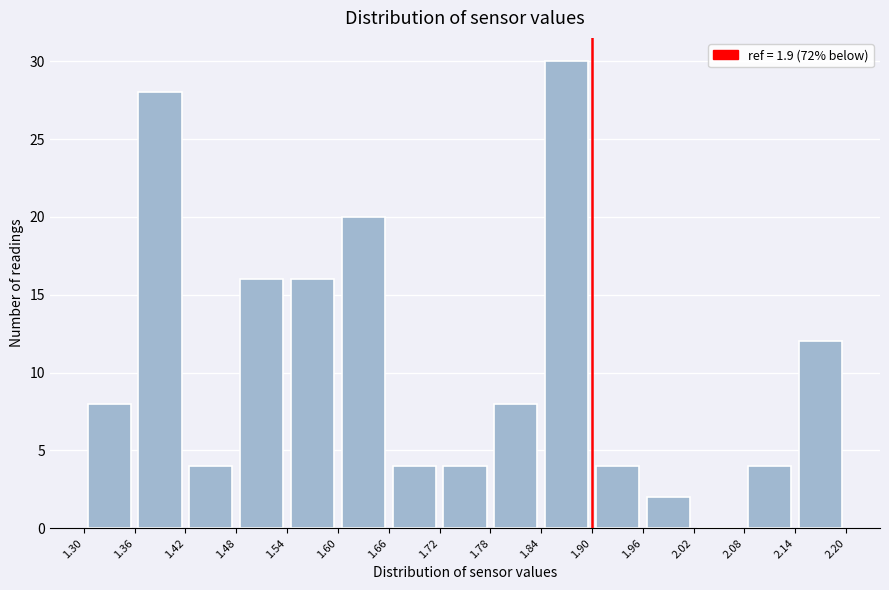

Reading left to right, list every bar in this chart as the range it spans on the x-axis followed by its height. The values are not printed on the chart, so give them approximately, as read against the axis.

1.30 to 1.36: 8
1.36 to 1.42: 28
1.42 to 1.48: 4
1.48 to 1.54: 16
1.54 to 1.60: 16
1.60 to 1.66: 20
1.66 to 1.72: 4
1.72 to 1.78: 4
1.78 to 1.84: 8
1.84 to 1.90: 30
1.90 to 1.96: 4
1.96 to 2.02: 2
2.02 to 2.08: 0
2.08 to 2.14: 4
2.14 to 2.20: 12